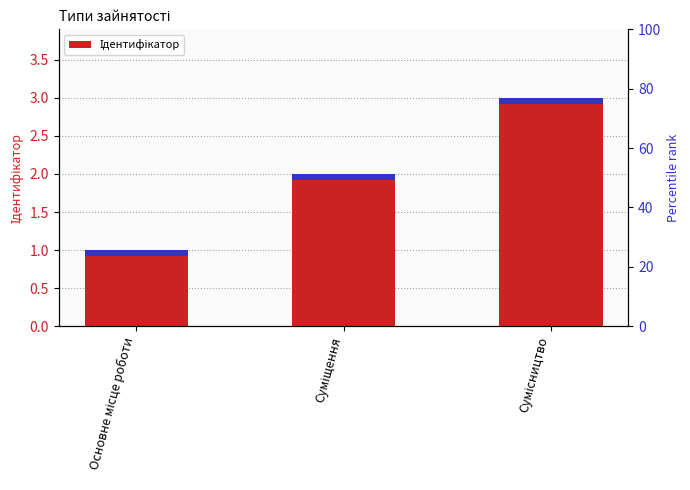

Which label corresponds to the smallest value in the chart?

Основне місце роботи